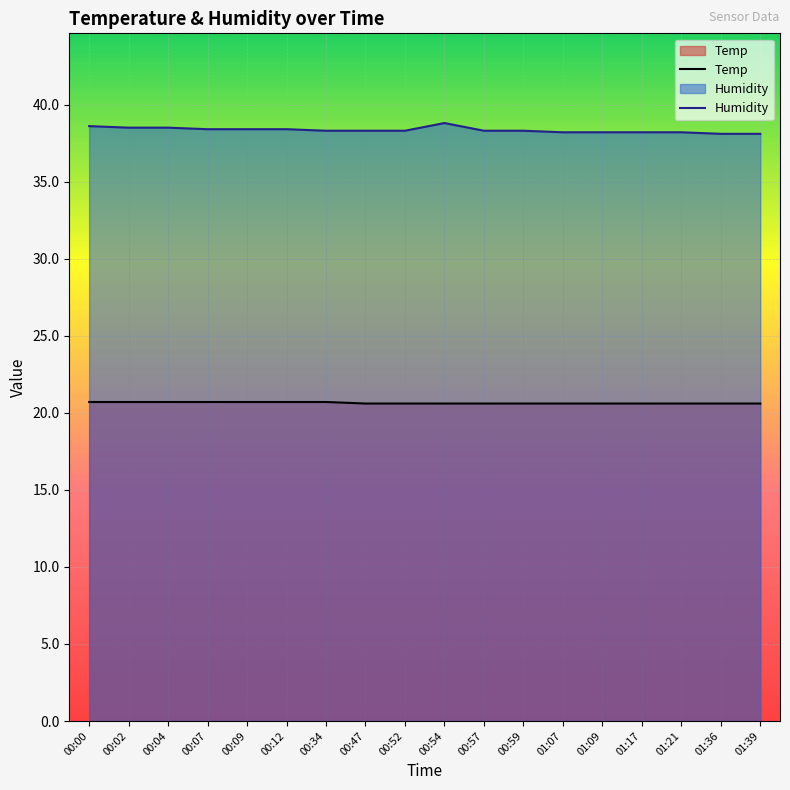

What is the difference between the maximum and minimum values in the Temp series?

0.1